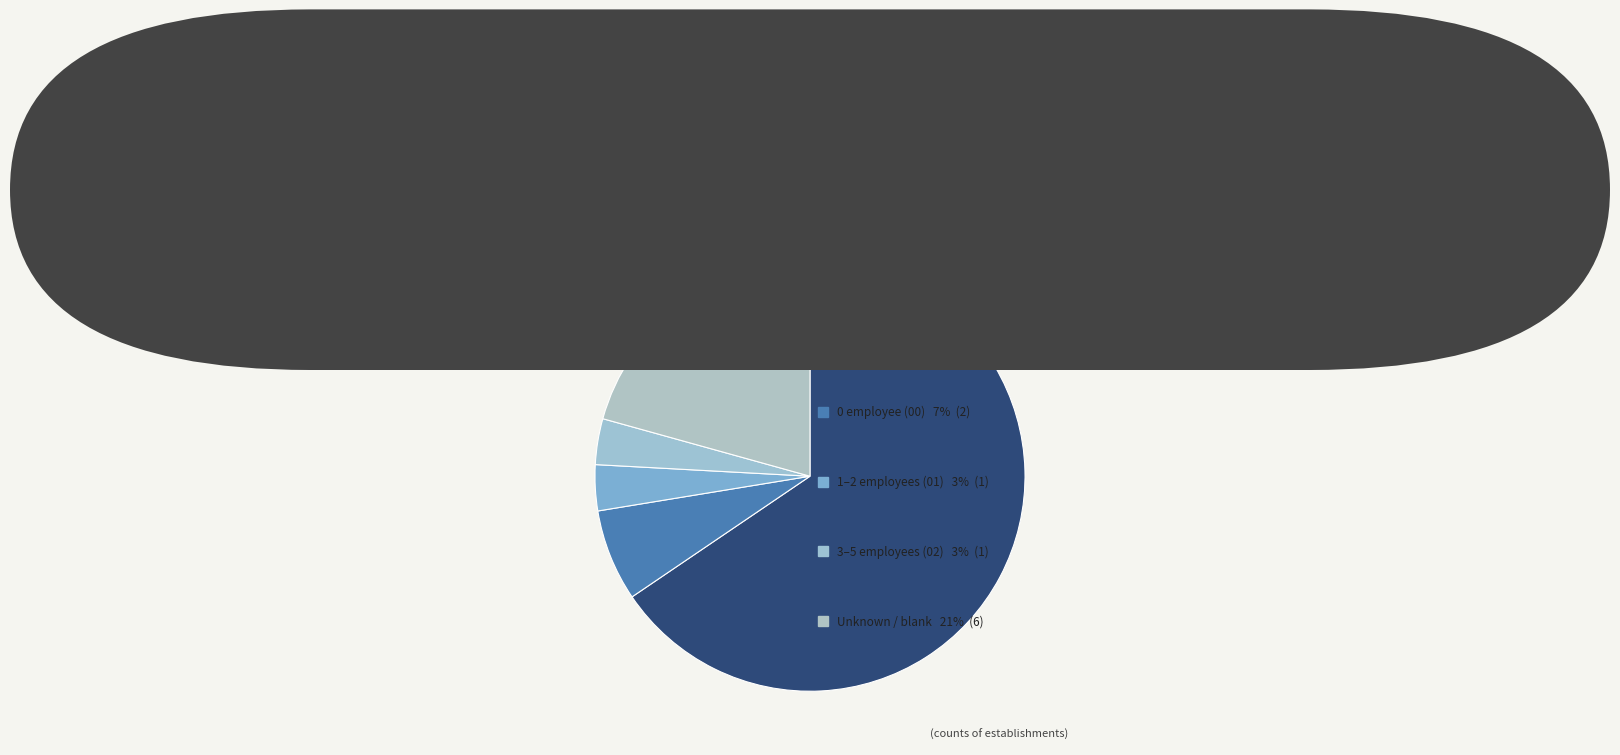

To the nearest percent, what is the average slice percentage?

7%